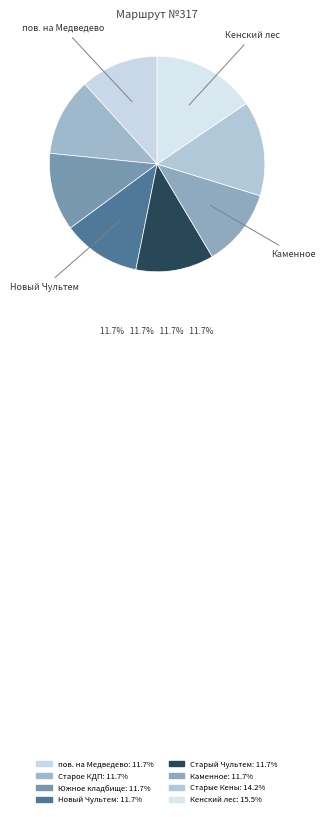

Does Старый Чультем account for over 50% of the chart?

No